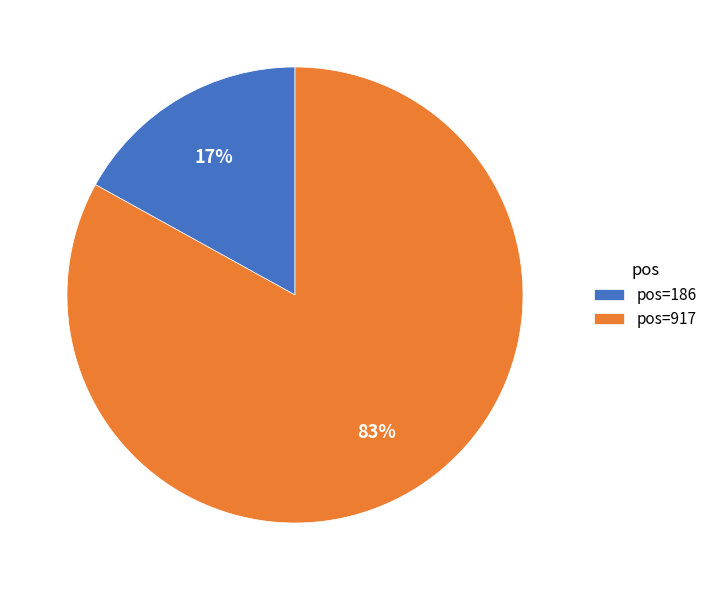

Between pos=186 and pos=917, which is larger?

pos=917